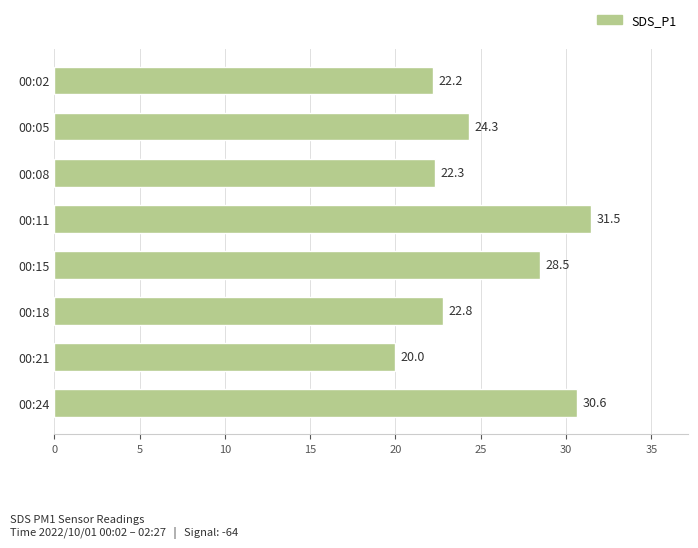

What is the average value?

25.3